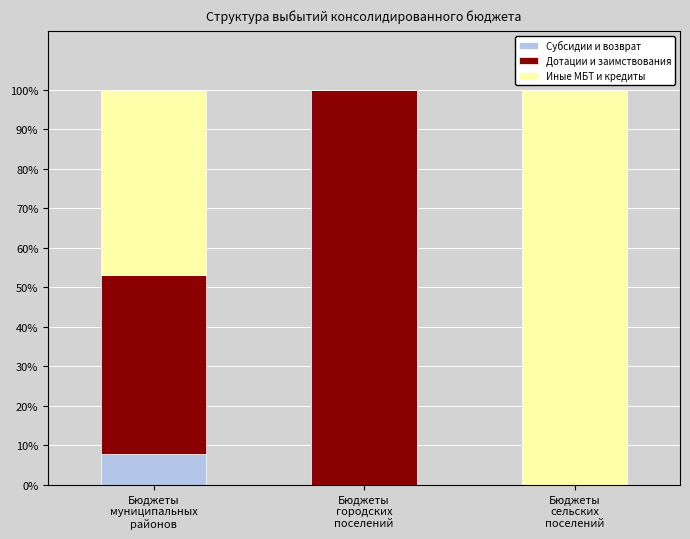

How many data points does each series have?

3